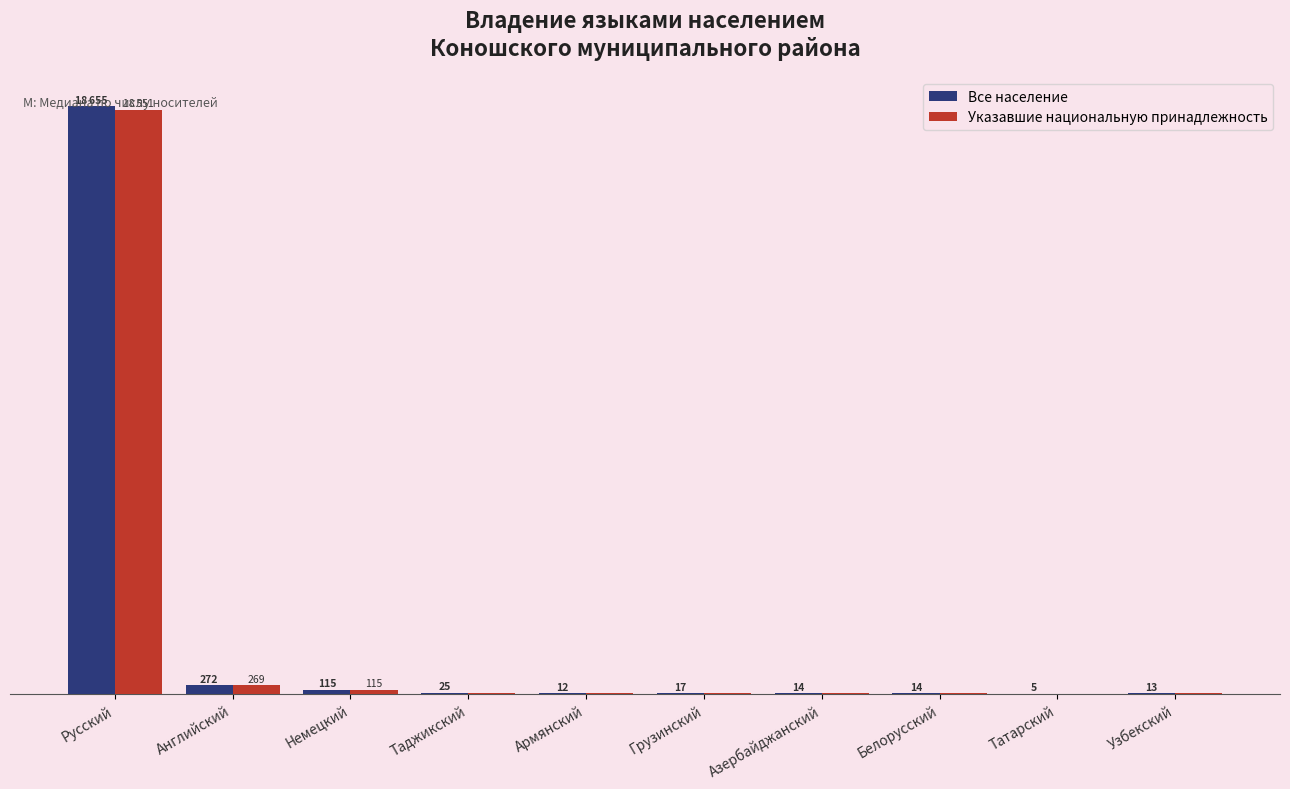

Is the value of Все население at Английский greater than the value of Указавшие национальную принадлежность at Белорусский?

Yes